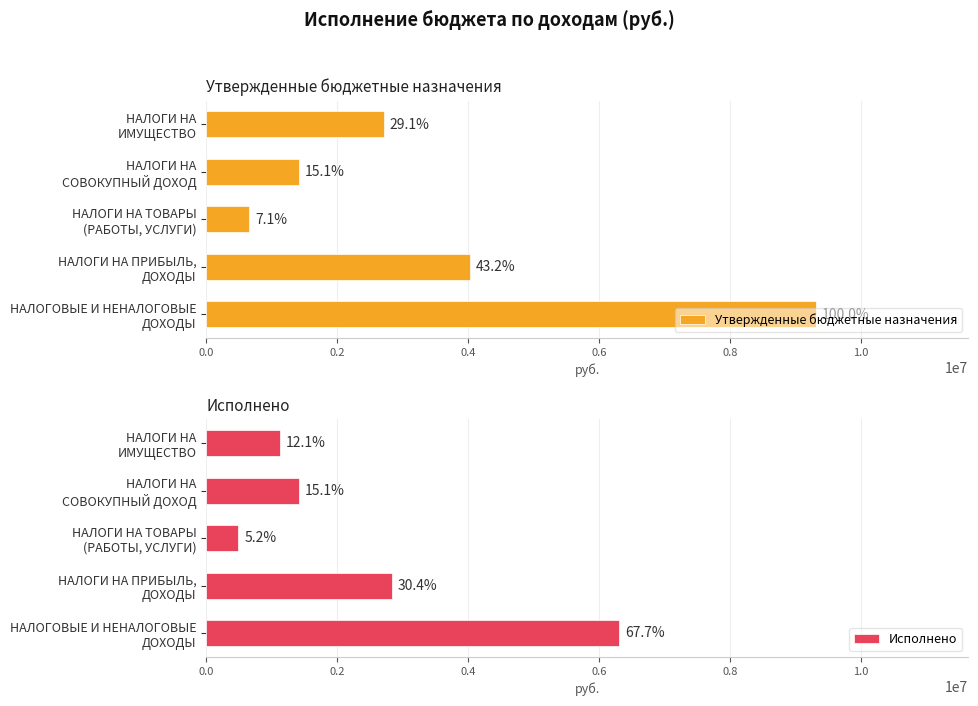

What is the maximum value shown in the chart?

9312184.0